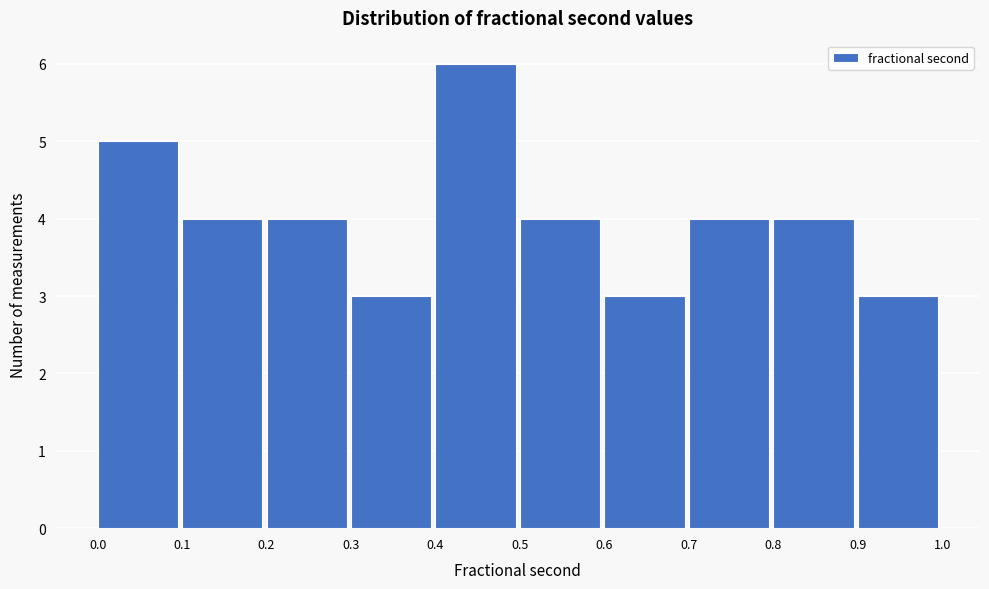

What is the height of the bar covering 0.8 to 0.9 on the x-axis? The values are not printed on the chart, so give them approximately, as read against the axis.

4